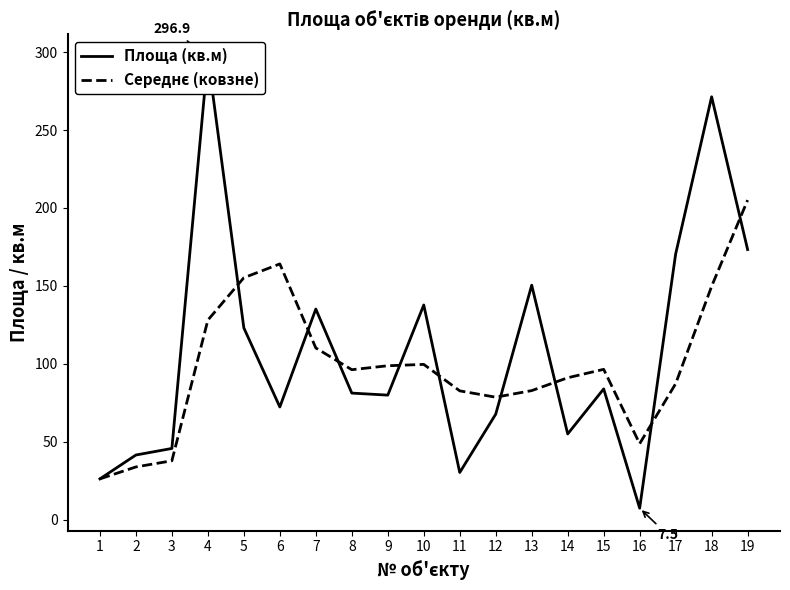

Reading right to left, transcribe all the data shown in this chart.

Площа (кв.м): 19=173.3	18=271.3	17=170.5	16=7.5	15=84.0	14=55.1	13=150.5	12=67.8	11=30.4	10=137.8	9=80.0	8=81.3	7=135.2	6=72.4	5=123.1	4=296.9	3=45.8	2=41.6	1=26.3
Середнє (ковзне): 19=205.0	18=149.8	17=87.3	16=48.9	15=96.5	14=91.1	13=82.9	12=78.7	11=82.7	10=99.7	9=98.8	8=96.3	7=110.2	6=164.1	5=155.3	4=128.1	3=37.9	2=34.0	1=26.3